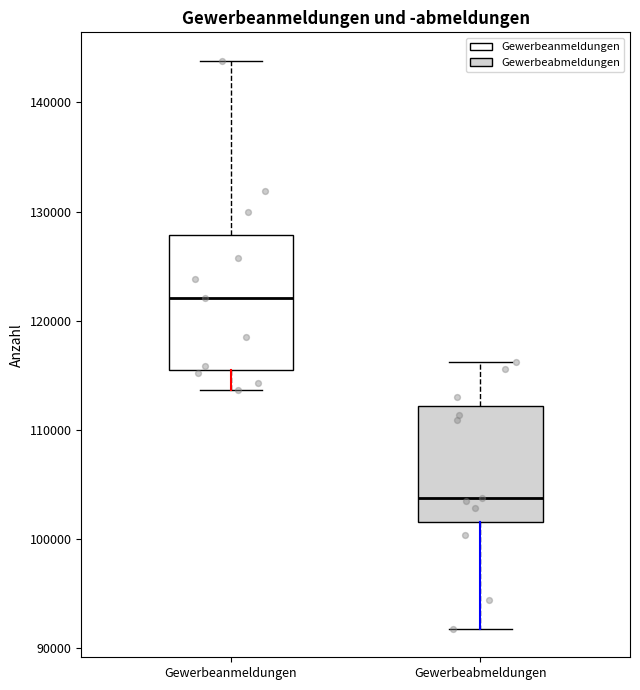

Where does the upper whisker of the box for Gewerbeabmeldungen end on the y-axis? The values are not printed on the chart, so give them approximately, as read against the axis.

116000